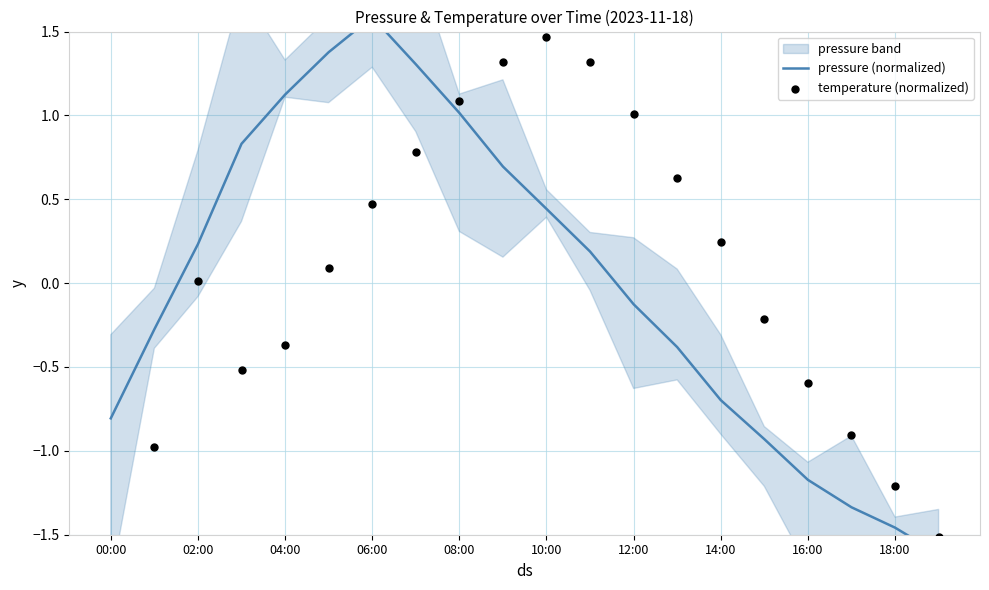

Which series contains the lowest Y value?

temperature (normalized)